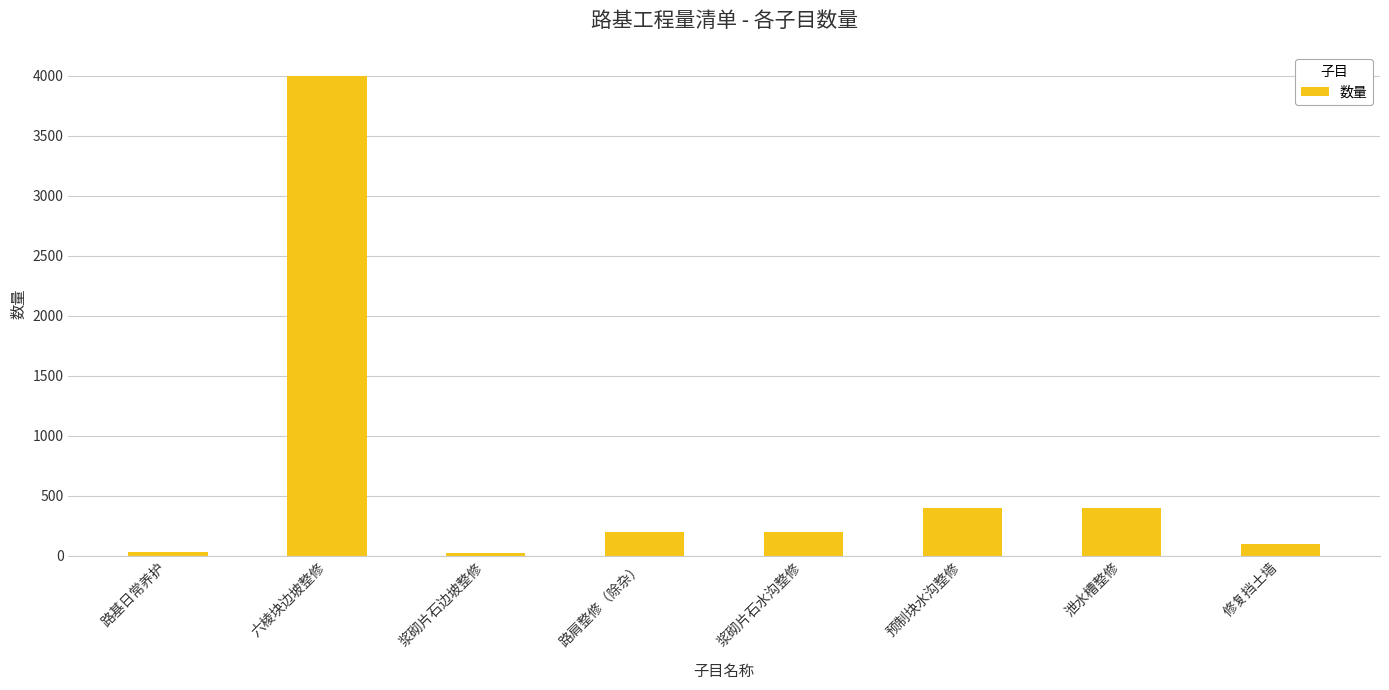

What is the smallest value displayed?

20.0